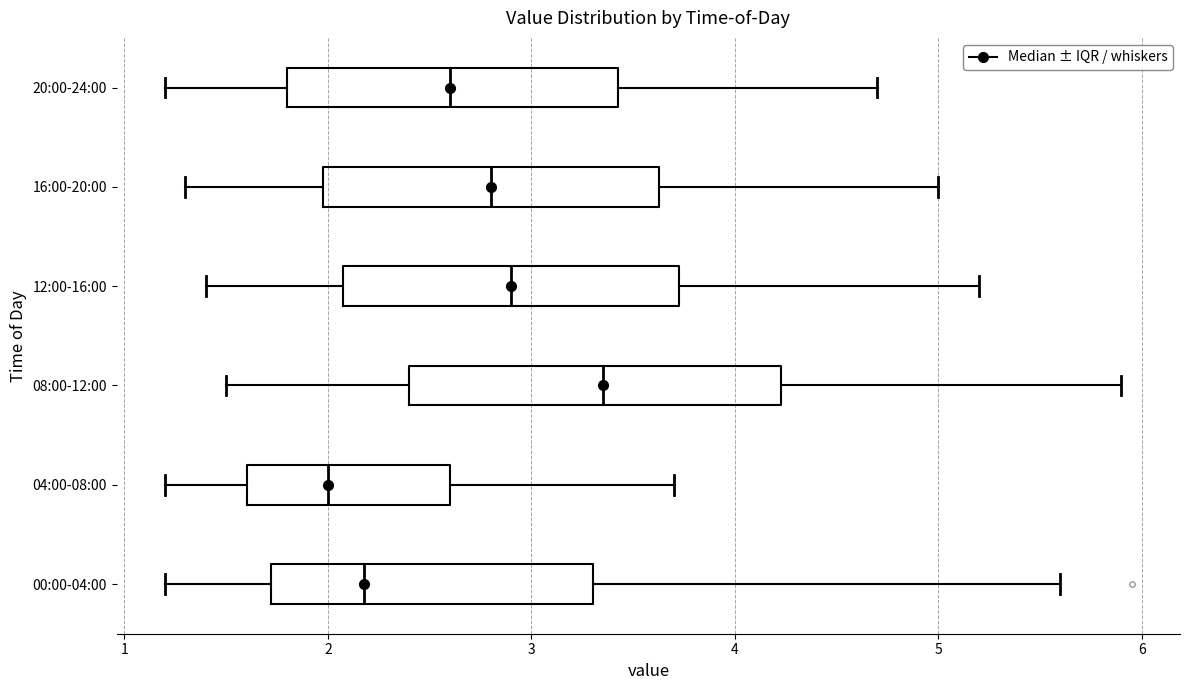

Reading bottom to top, transcribe this box plot: for each box, give where its median line is, the range the box spans, and where its two whiskers end, as read against the x-axis. The values are not printed on the chart, so give them approximately, as read against the axis.

00:00-04:00: median 2.2, box 1.7 to 3.3, whiskers 1.2 to 5.6
04:00-08:00: median 2.0, box 1.6 to 2.6, whiskers 1.2 to 3.7
08:00-12:00: median 3.4, box 2.4 to 4.2, whiskers 1.5 to 5.9
12:00-16:00: median 2.9, box 2.1 to 3.7, whiskers 1.4 to 5.2
16:00-20:00: median 2.8, box 2.0 to 3.6, whiskers 1.3 to 5.0
20:00-24:00: median 2.6, box 1.8 to 3.4, whiskers 1.2 to 4.7